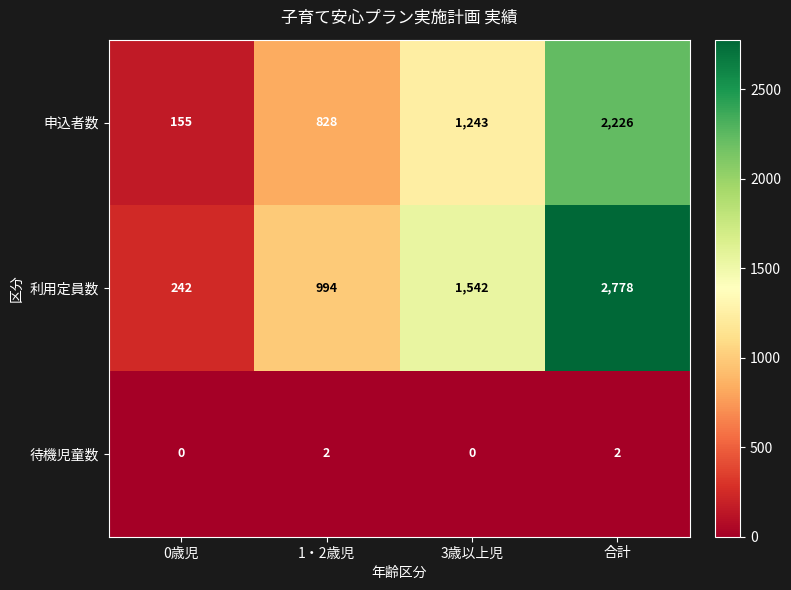

At how many categories does at least one series exceed 959?

3